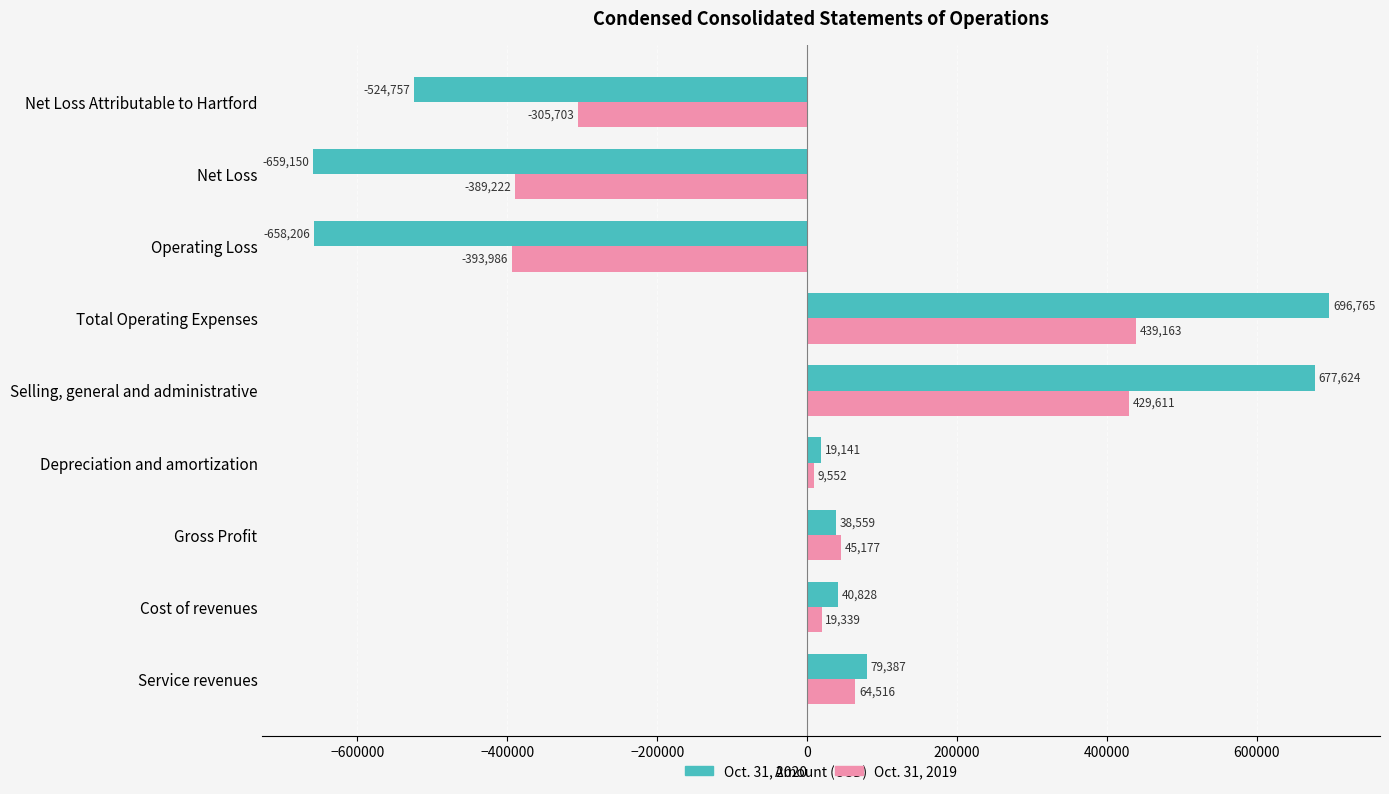

Which series has the largest total across all categories?

Oct. 31, 2019